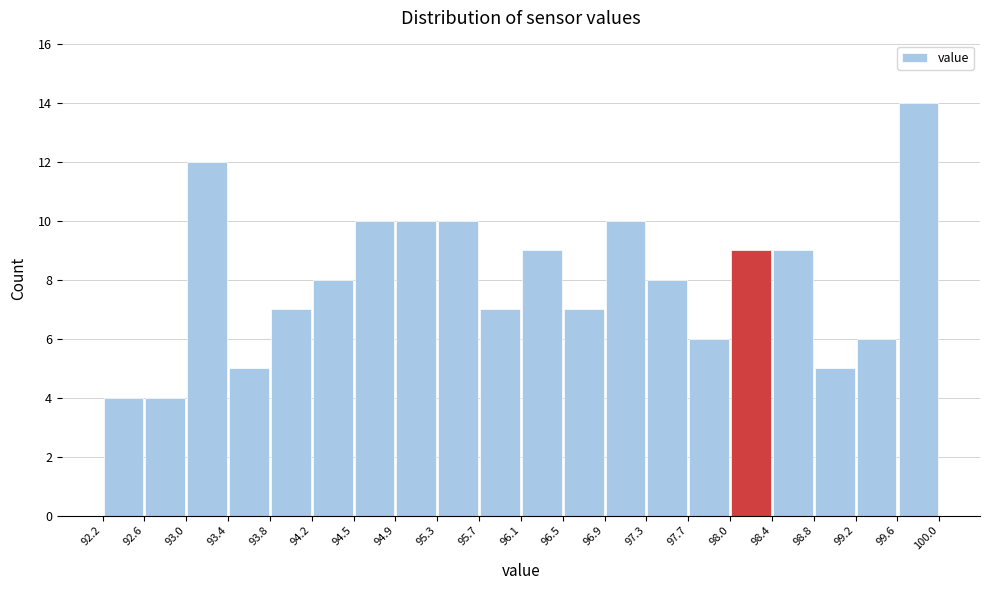

Over which range of the x-axis is the bar tallest?

99.6 to 100.0